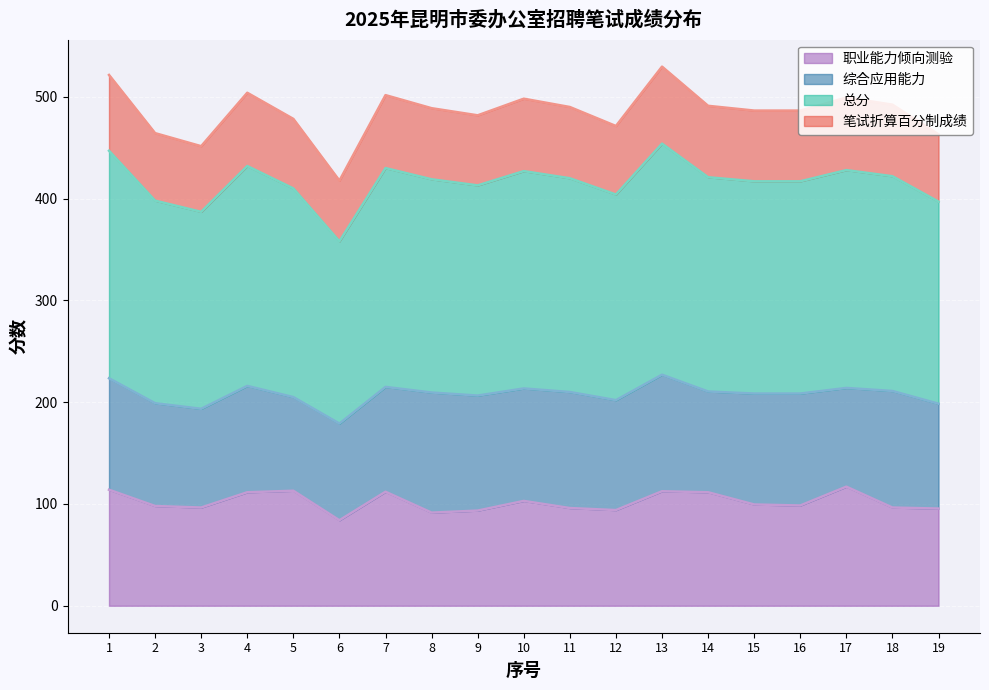

What is the sum of all 总分 values?

3950.5